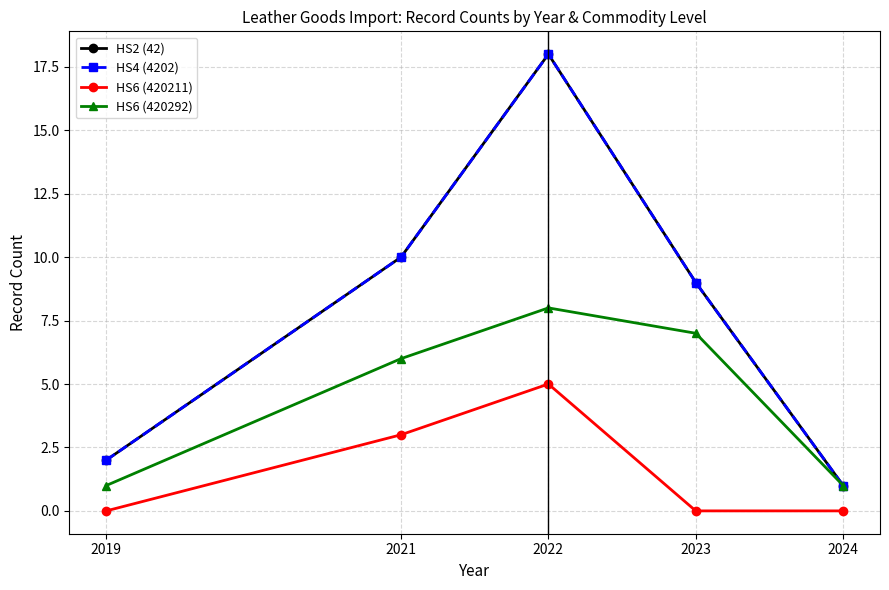

What is the highest value of the HS6 (420211) series?

5